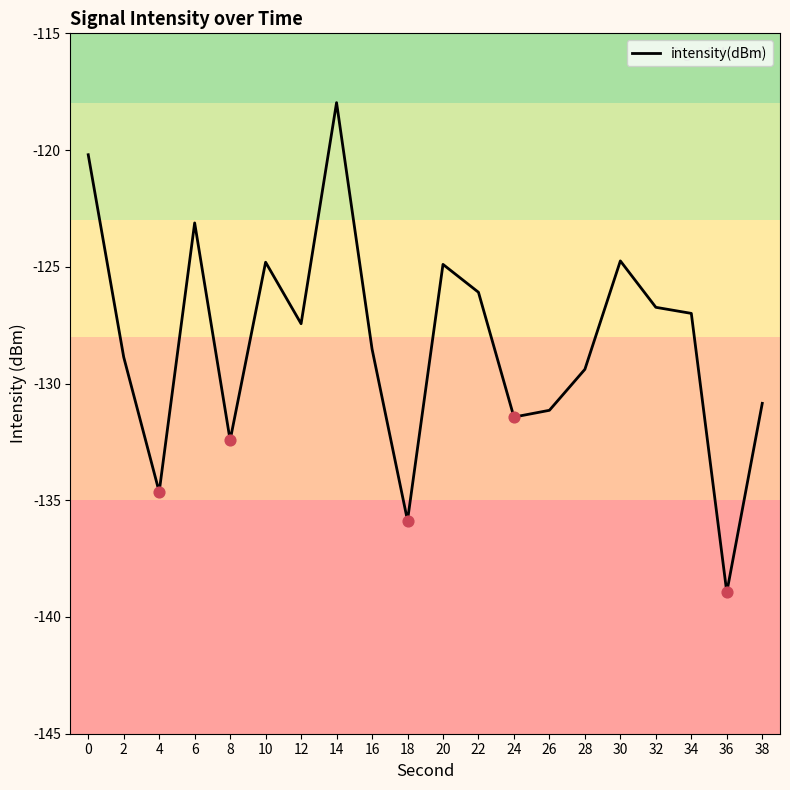

What is the change in value from 26 to 38?

+0.3